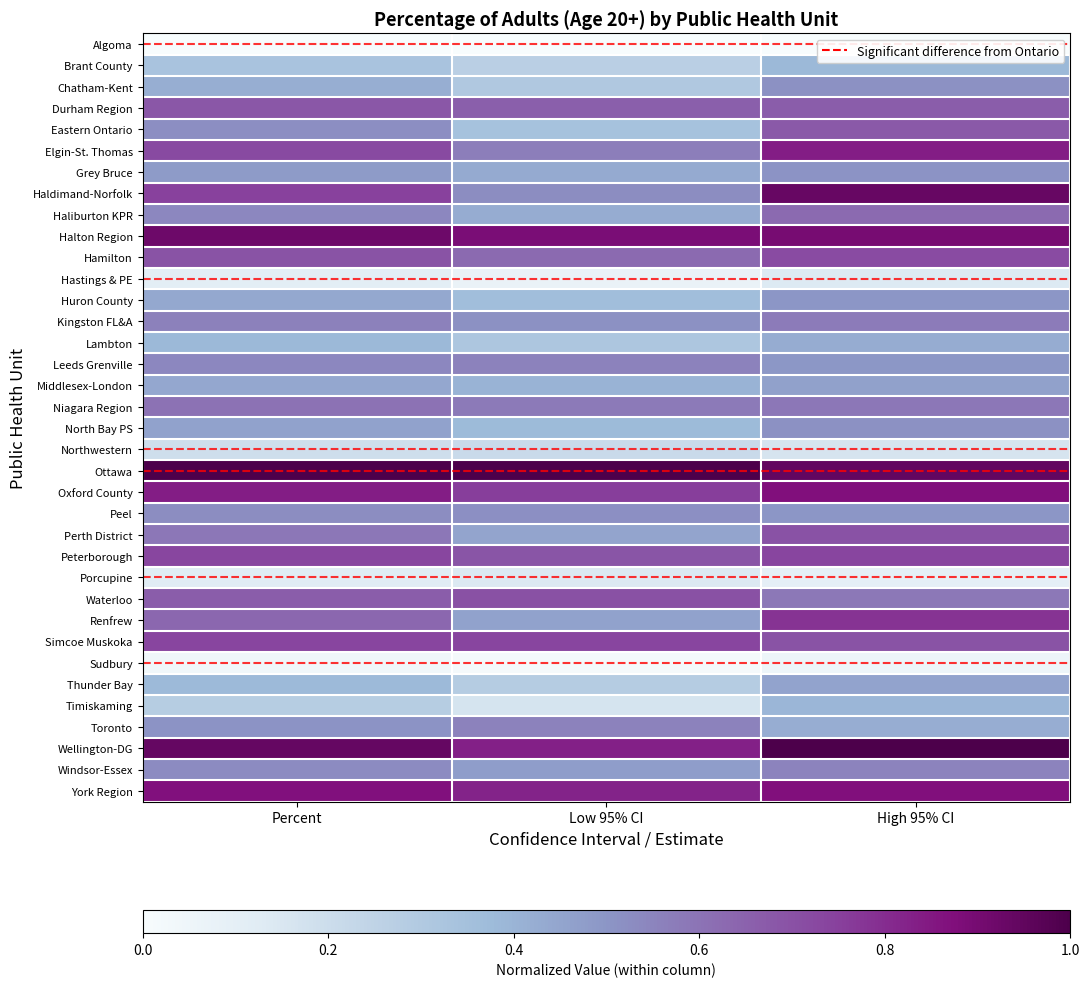

What is the total value across all series at High 95% CI?

20.3